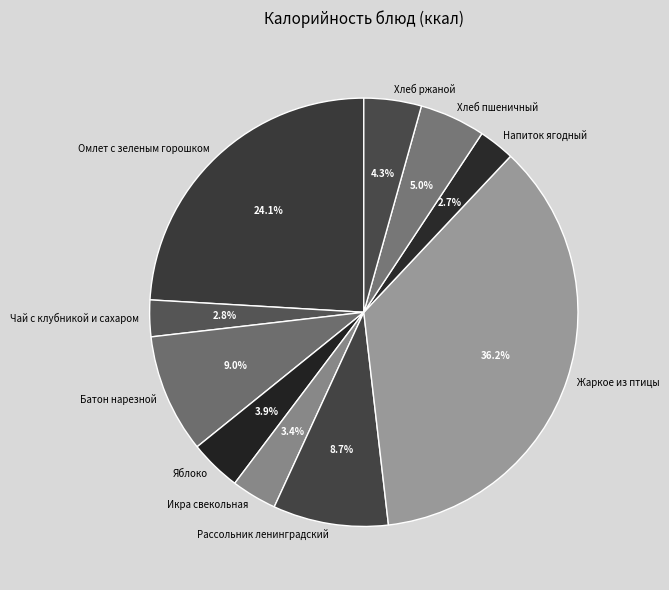

What percentage is the Хлеб ржаной slice, to the nearest percent?

4%